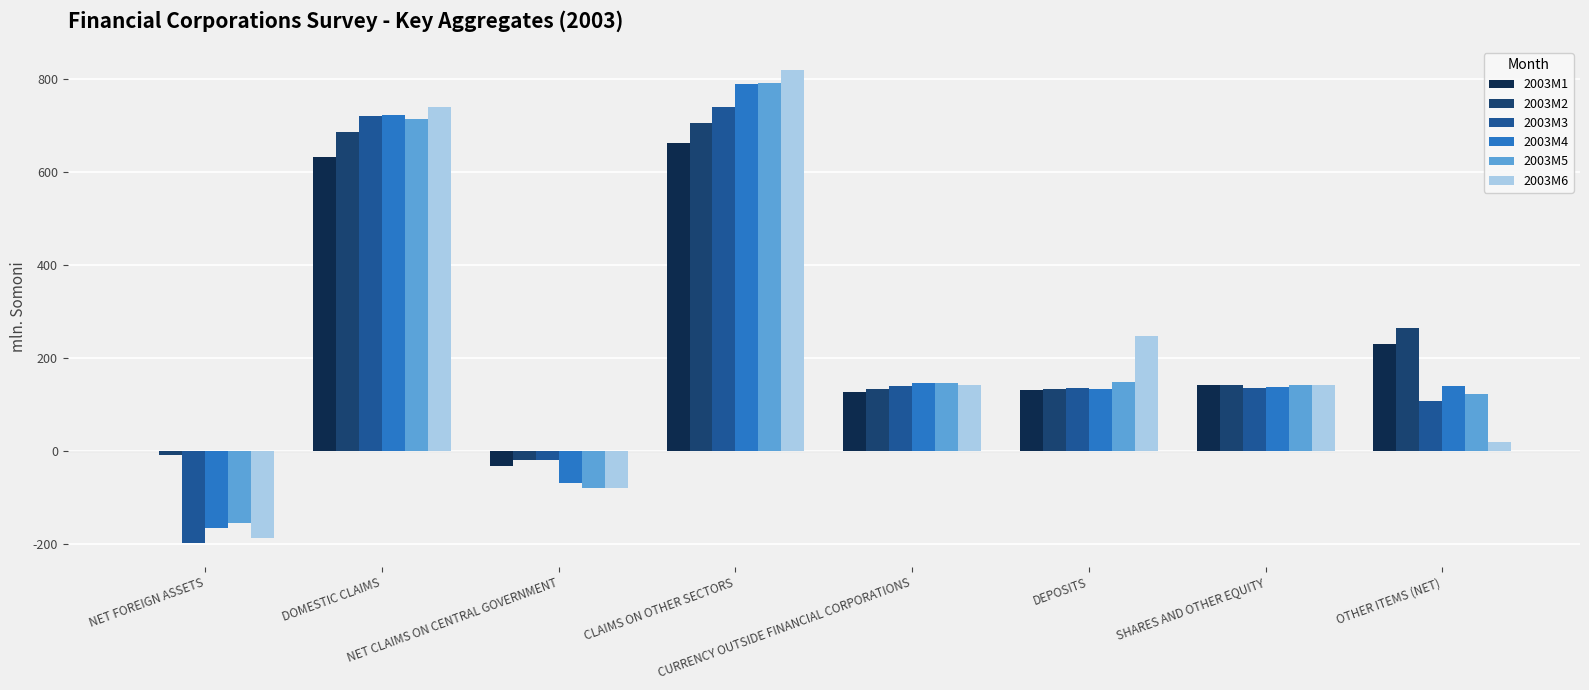

Which series has the widest spread of values?

2003M6